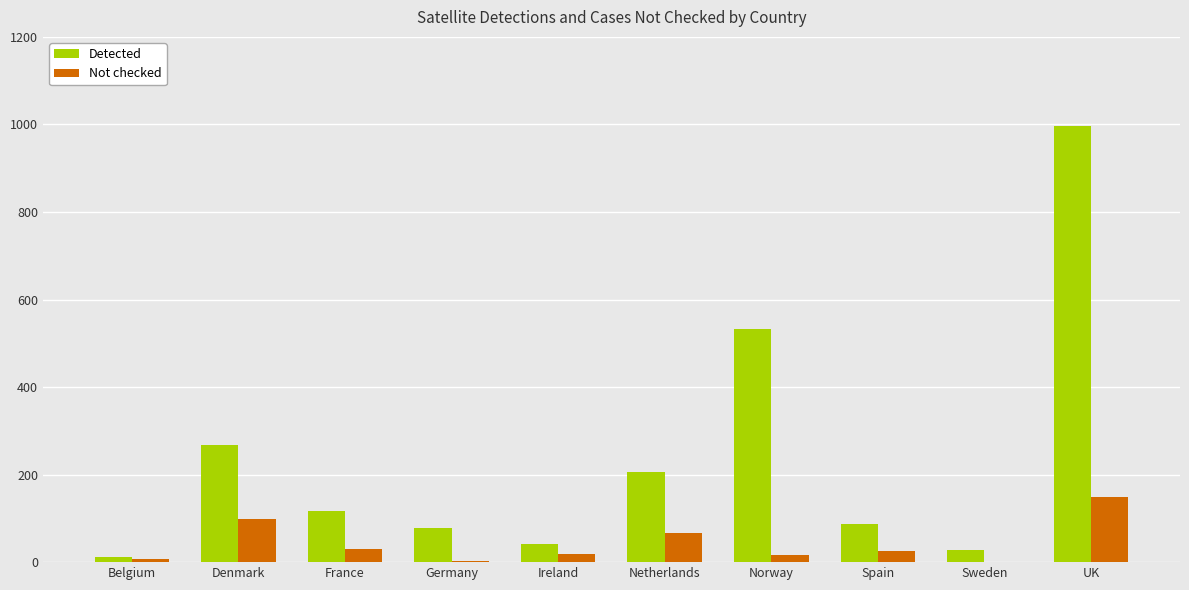

The Not checked series shows 29 at France. True or false?

True